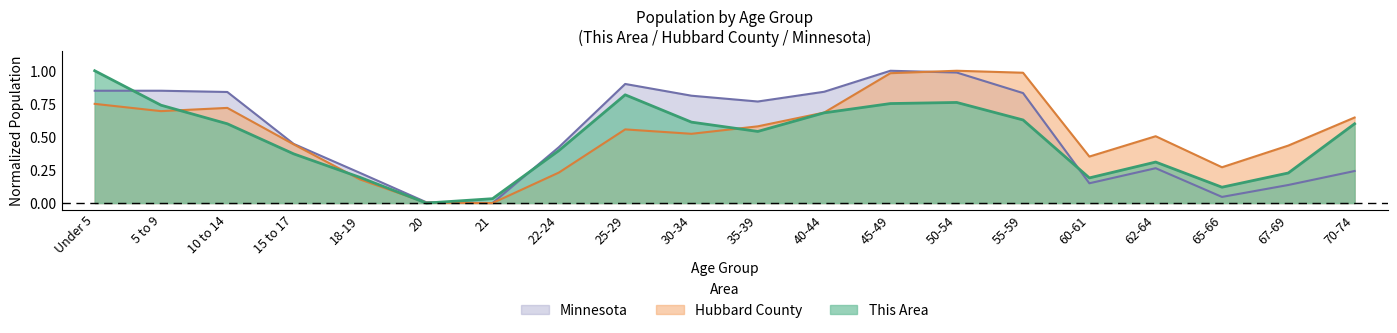

At which category is the sum across all series the highest?

50-54